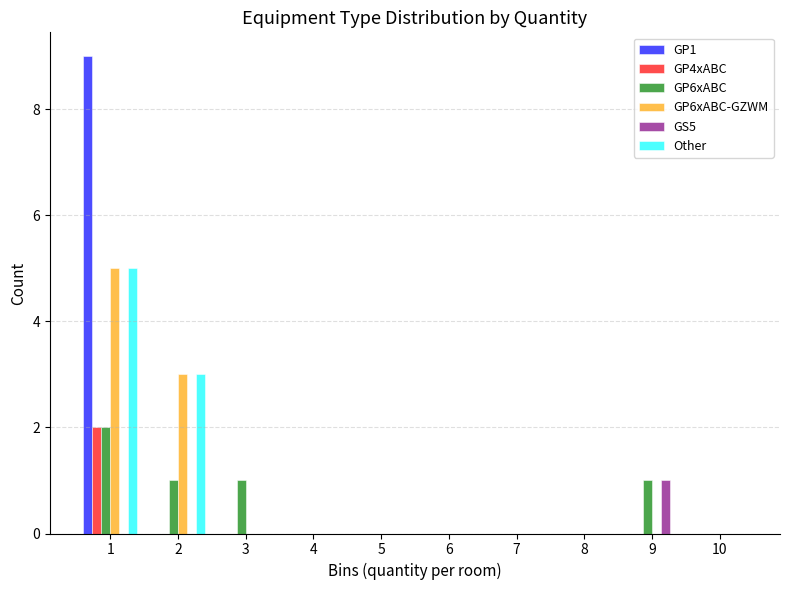

What is the height of the GP6xABC bar covering 0.5 to 1.5 on the x-axis? The values are not printed on the chart, so give them approximately, as read against the axis.

2